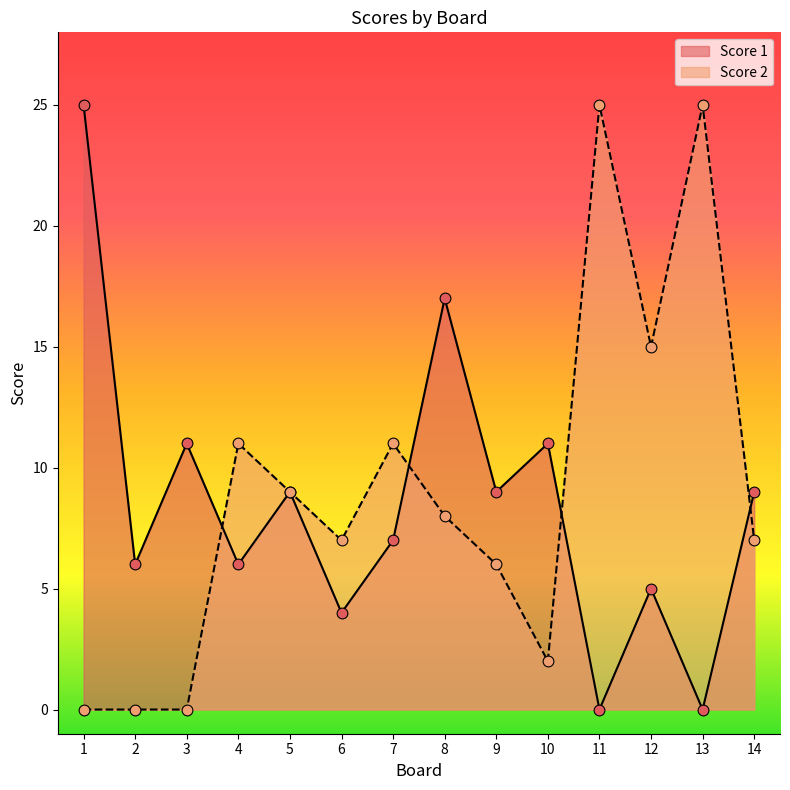

Which series has the widest spread of Y values?

Score 1